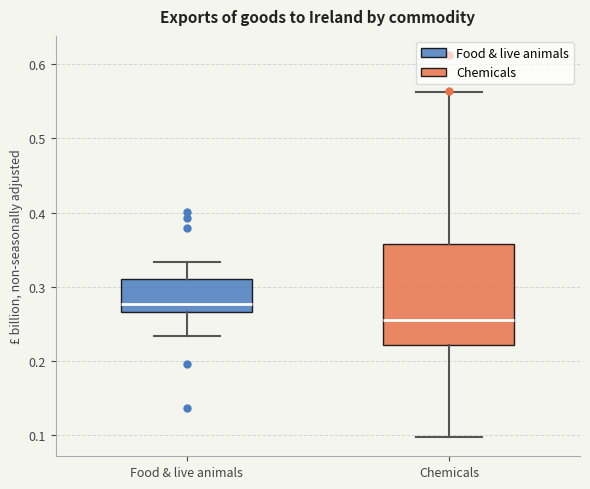

Reading left to right, read every box against the y-axis: the position of its median line, the range the box covers, and the ends of its whiskers. The values are not printed on the chart, so give them approximately, as read against the axis.

Food & live animals: median 0.28, box 0.27 to 0.31, whiskers 0.23 to 0.33
Chemicals: median 0.25, box 0.22 to 0.36, whiskers 0.10 to 0.56